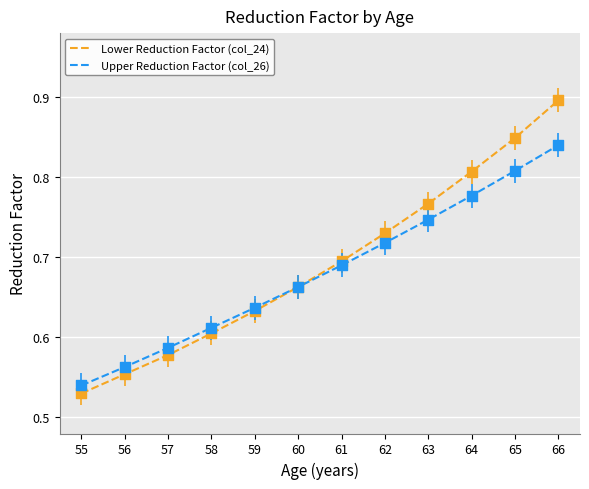

Is the value of Lower Reduction Factor (col_24) at 64 greater than the value of Upper Reduction Factor (col_26) at 57?

Yes